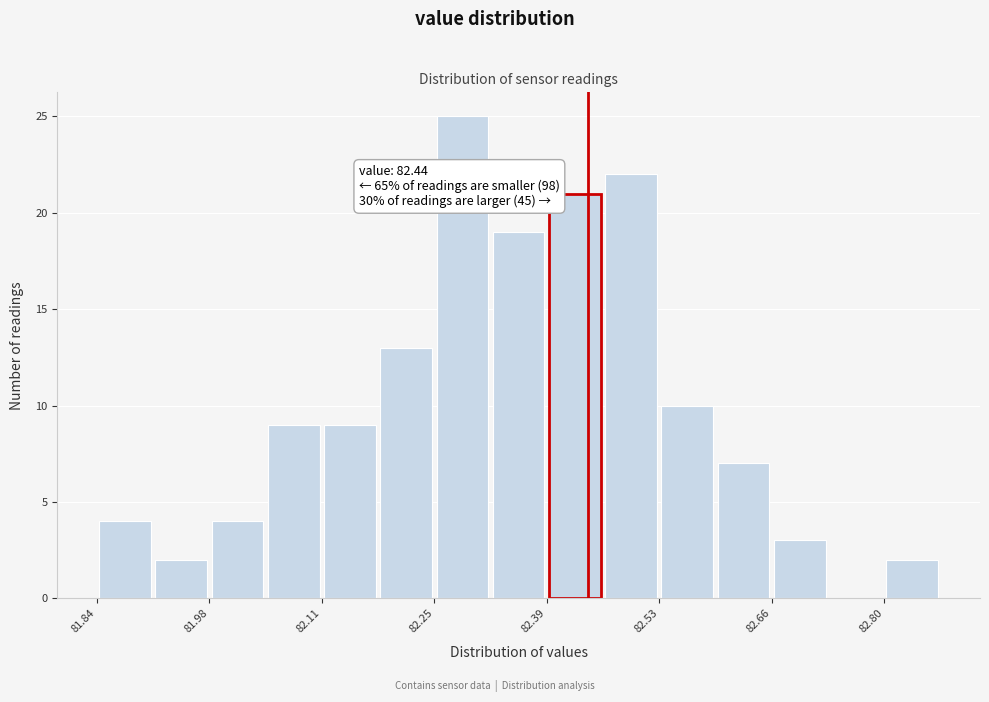

Read against the x-axis, roughly where is the centre of the tallest bar?

82.28